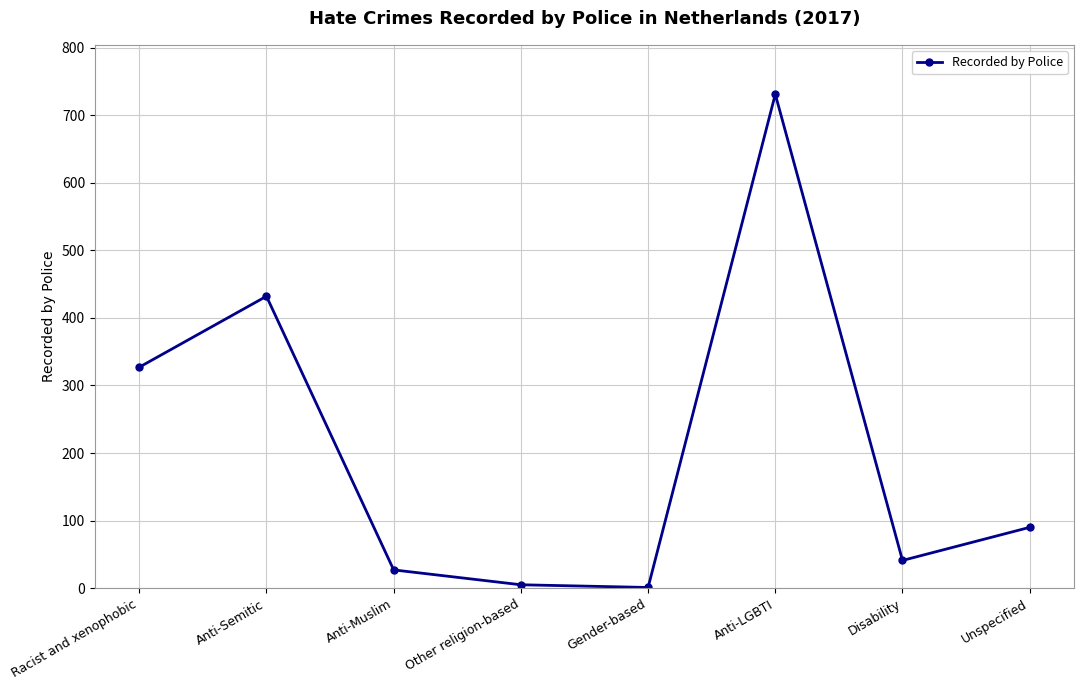

What is the difference between the maximum and minimum values?

730